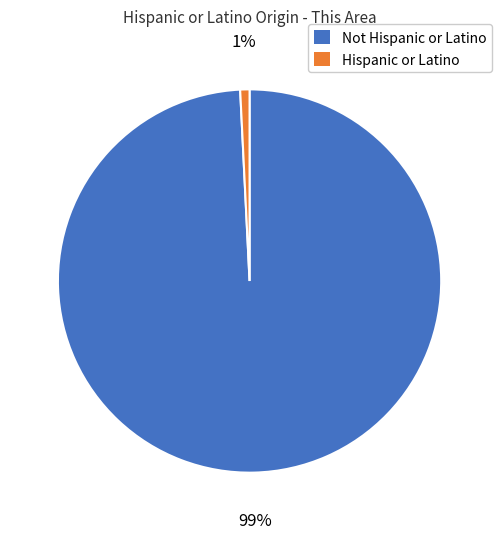

To the nearest percent, what is the average slice percentage?

50%